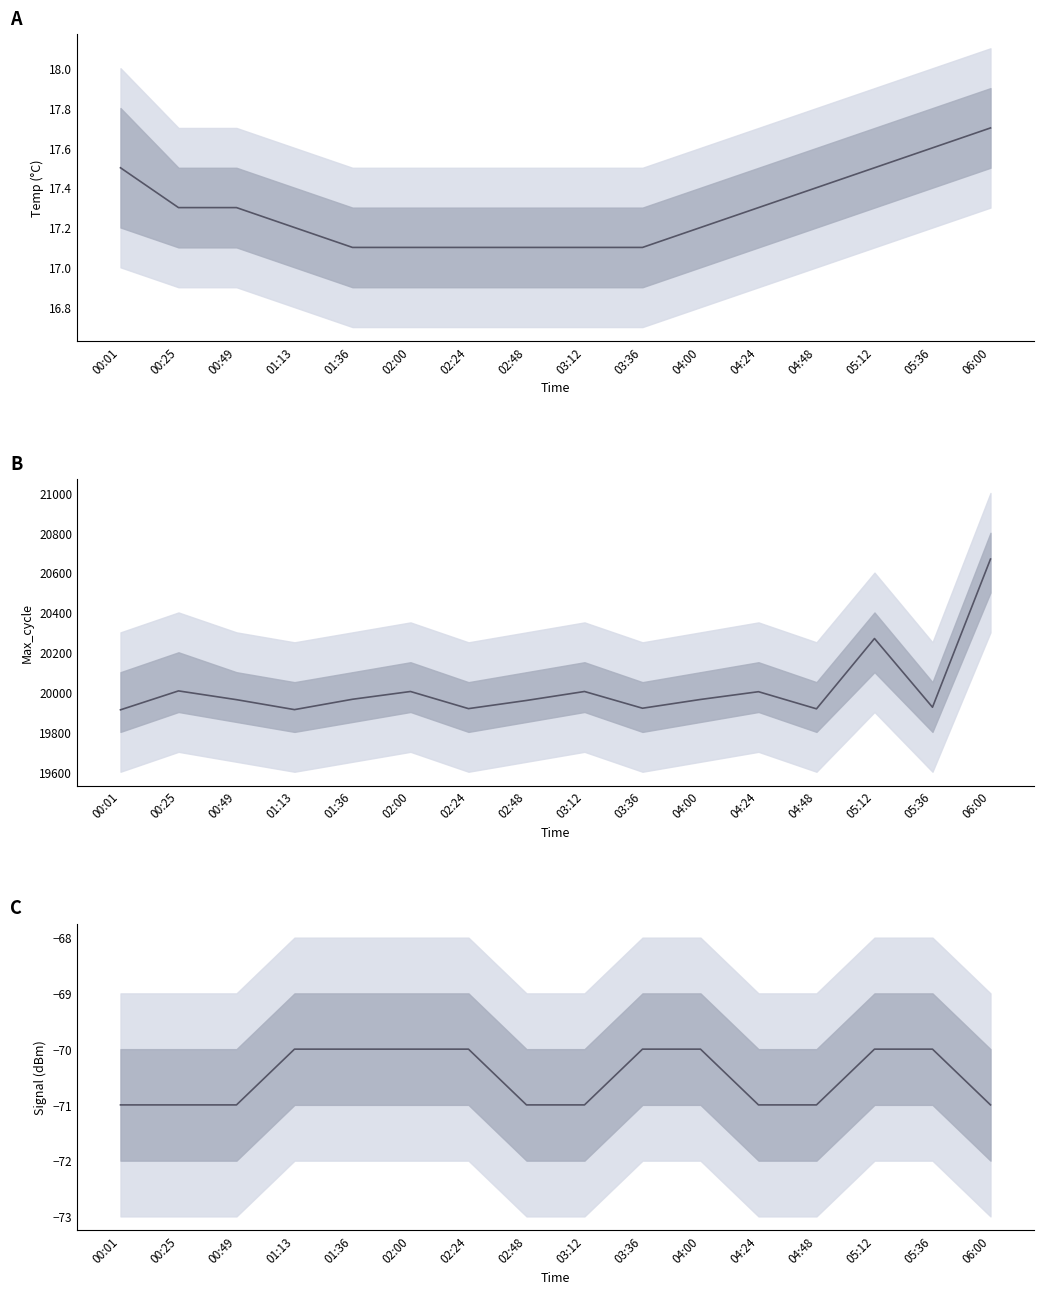

What is the difference between the maximum and minimum values in the Max_cycle series?

757.0